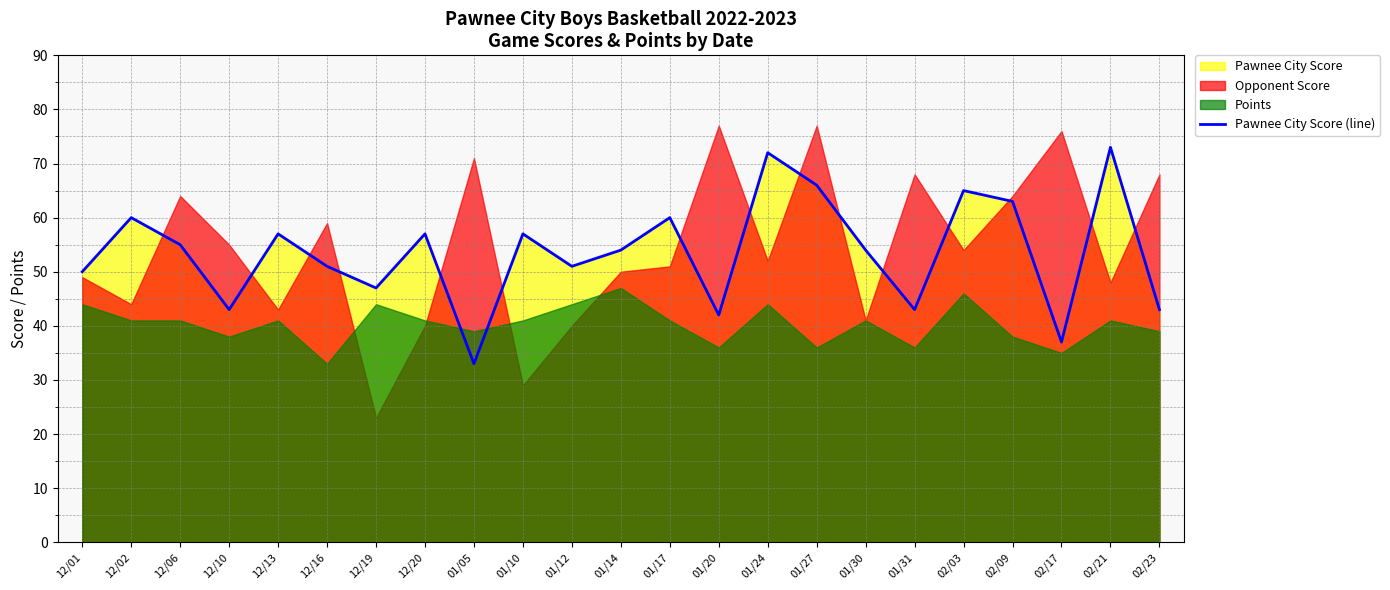

How many interior local valleys (lower than both neighbors) does the data have?

7